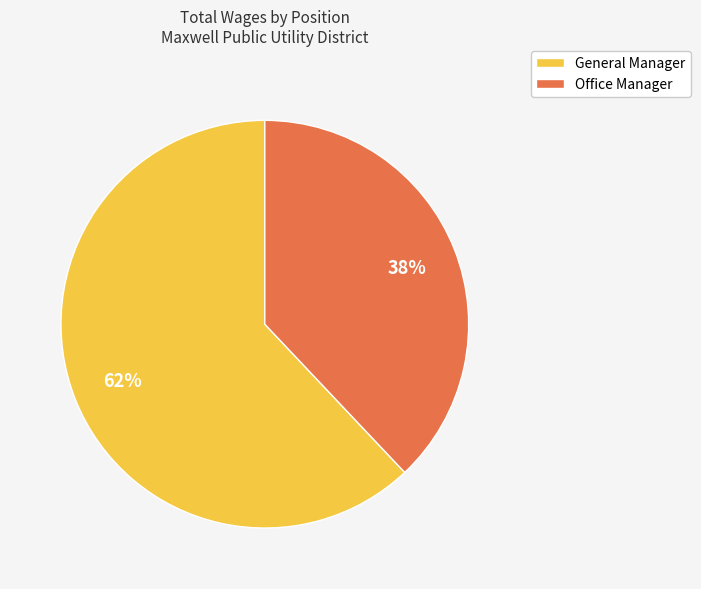

Which has a higher value, Office Manager or General Manager?

General Manager